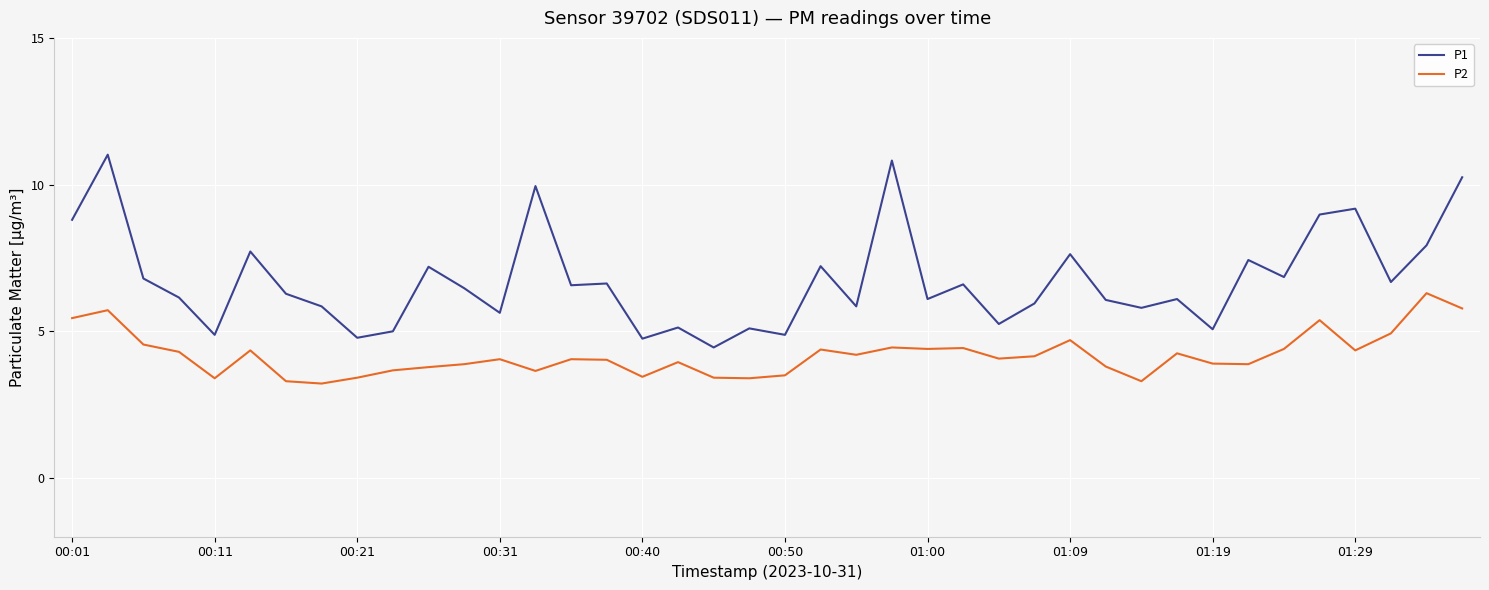

List the series in order of their overall mean, highest first.

P1, P2